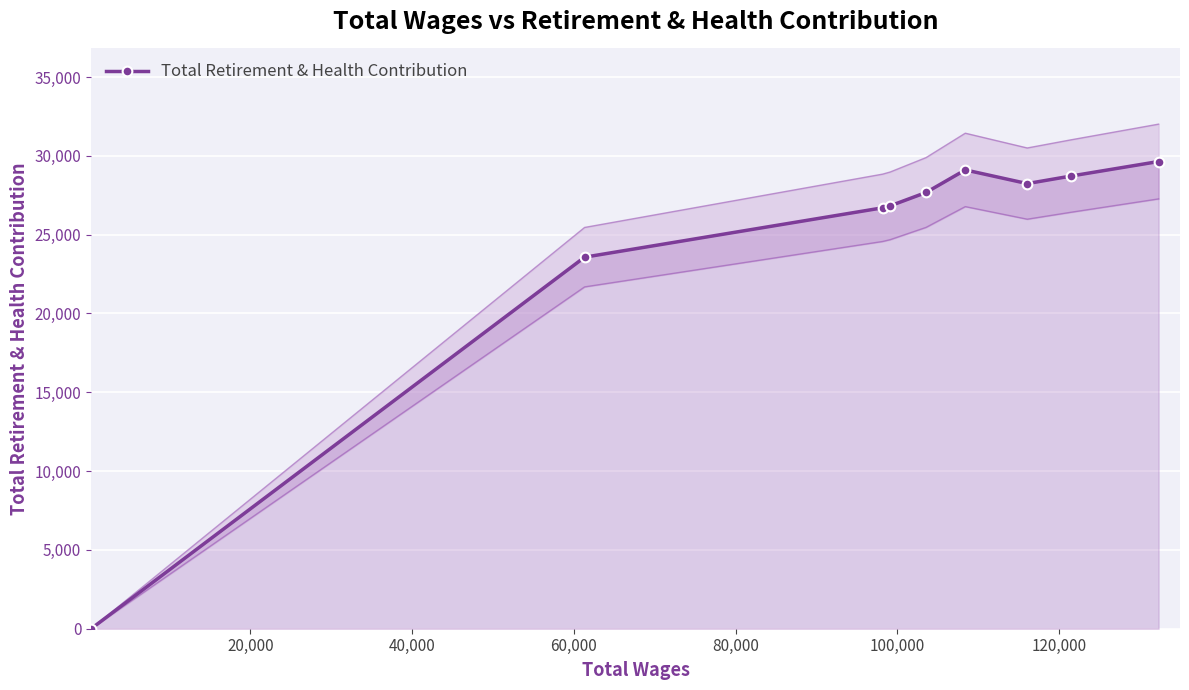

How many values are above zero?

8